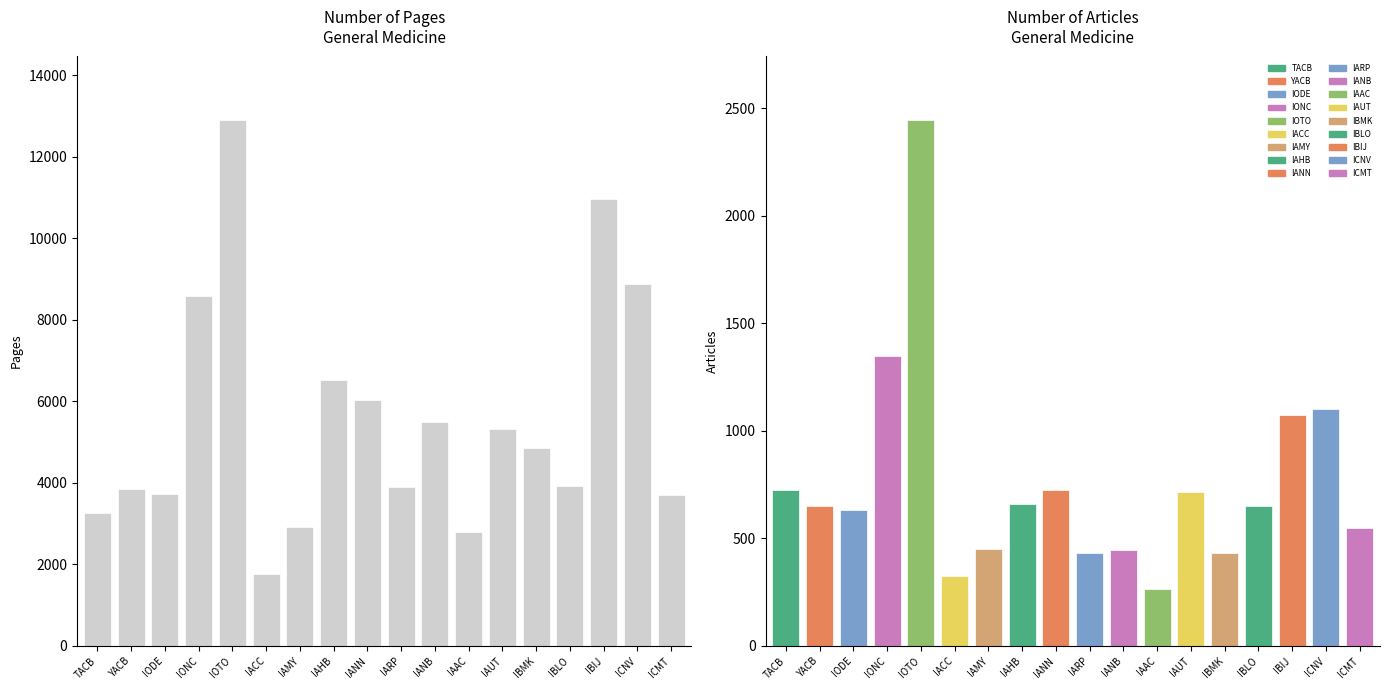

How many values exceed 4853?

8